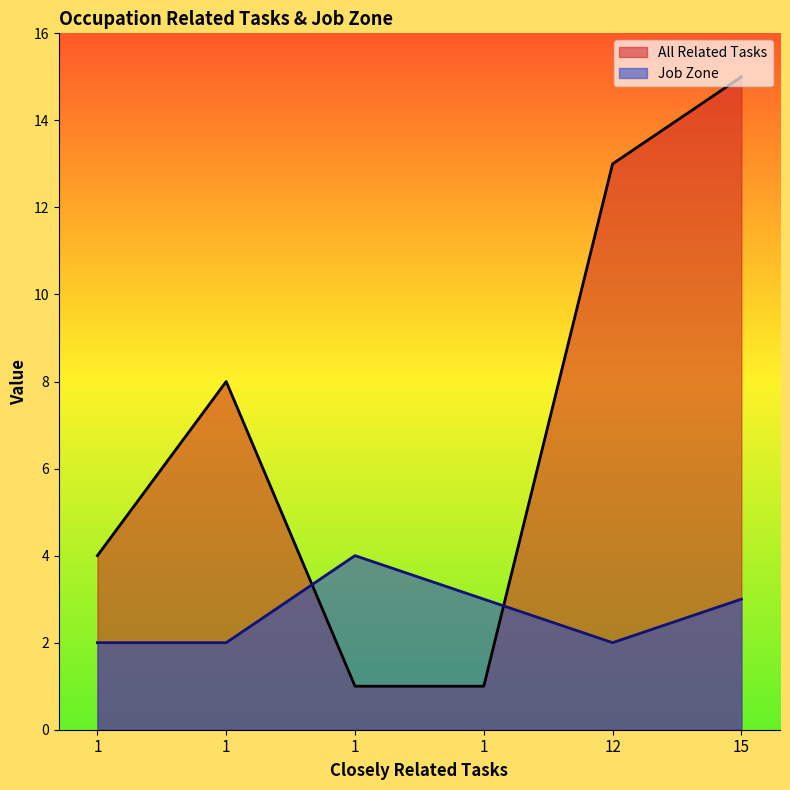

True or false: All Related Tasks and Job Zone cross at least once.

True